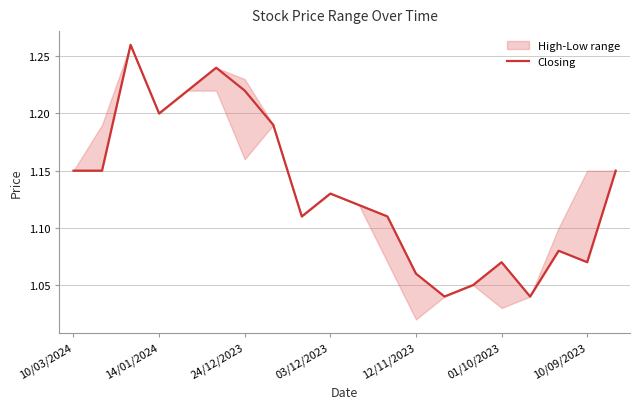

What is the difference between the values at 14 and 8?

0.1